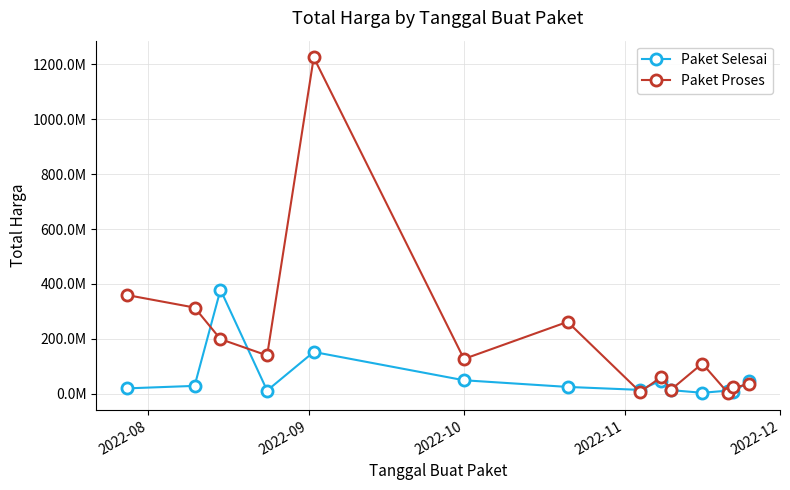

What are all the series names shown in the legend?

Paket Selesai, Paket Proses